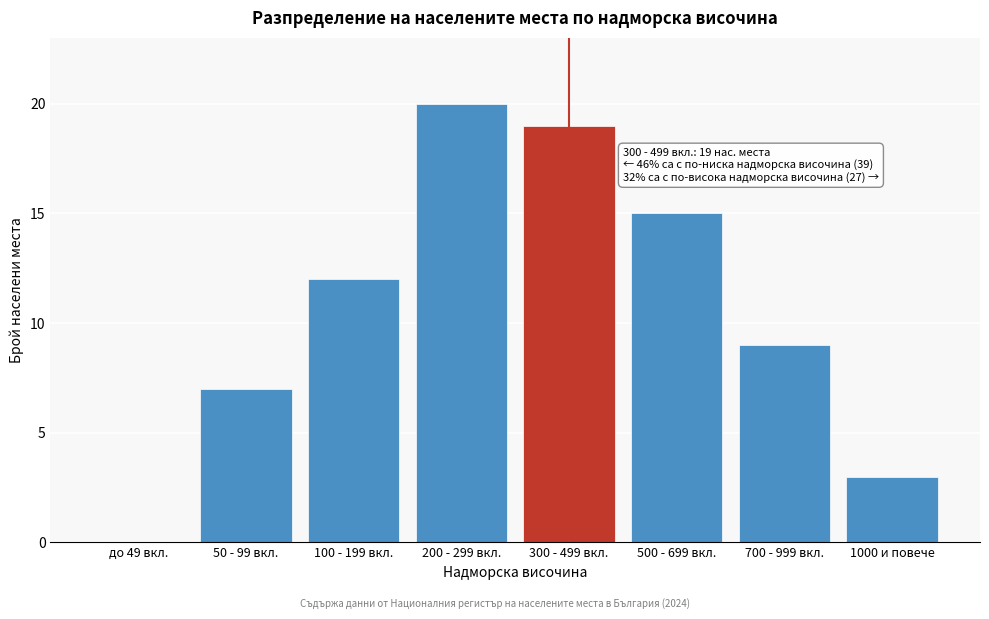

Reading left to right, list all the values displayed in this chart.

до 49 вкл.=0	50 - 99 вкл.=7	100 - 199 вкл.=12	200 - 299 вкл.=20	300 - 499 вкл.=19	500 - 699 вкл.=15	700 - 999 вкл.=9	1000 и повече=3